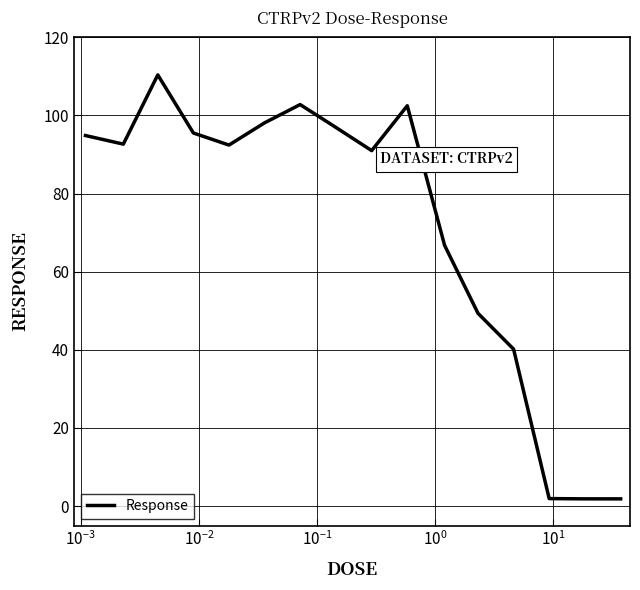

What is the difference between the maximum and minimum values?

108.6